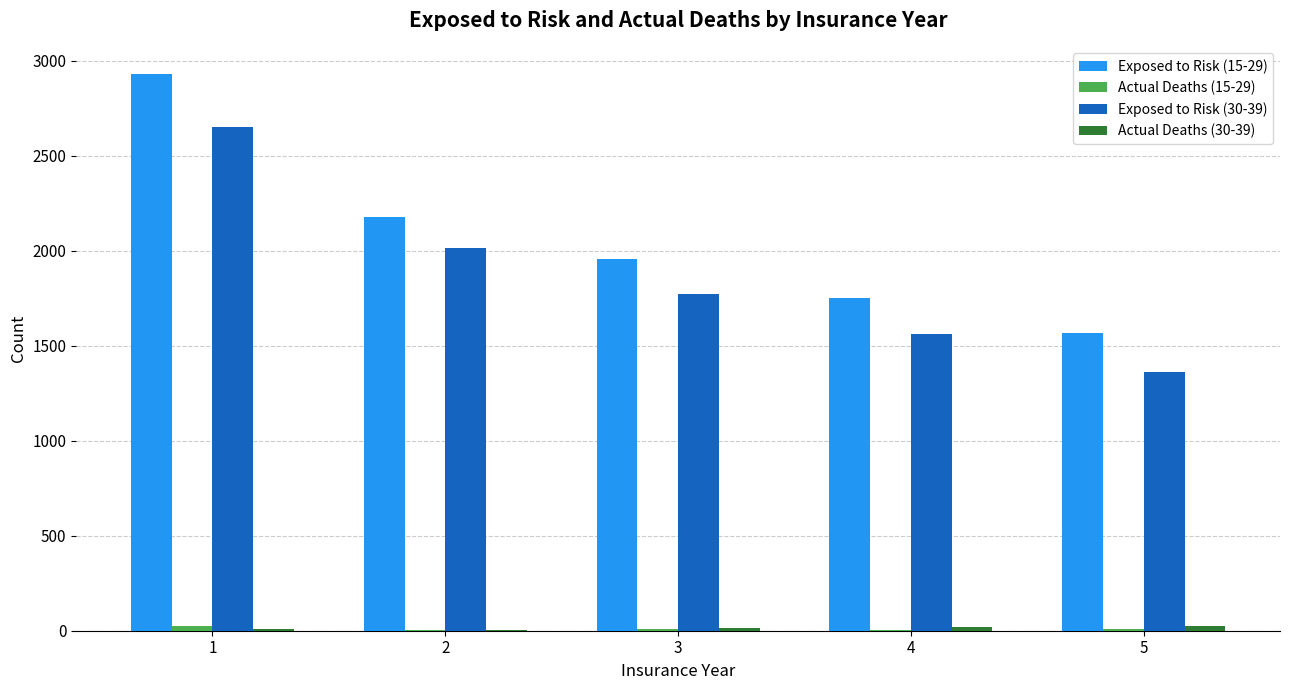

How many groups of bars are there?

5